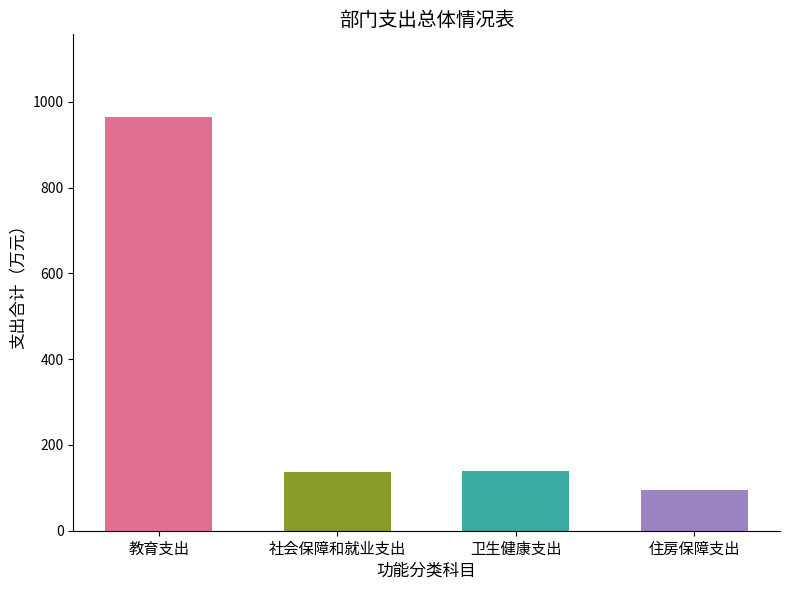

How many bars are there in total?

4